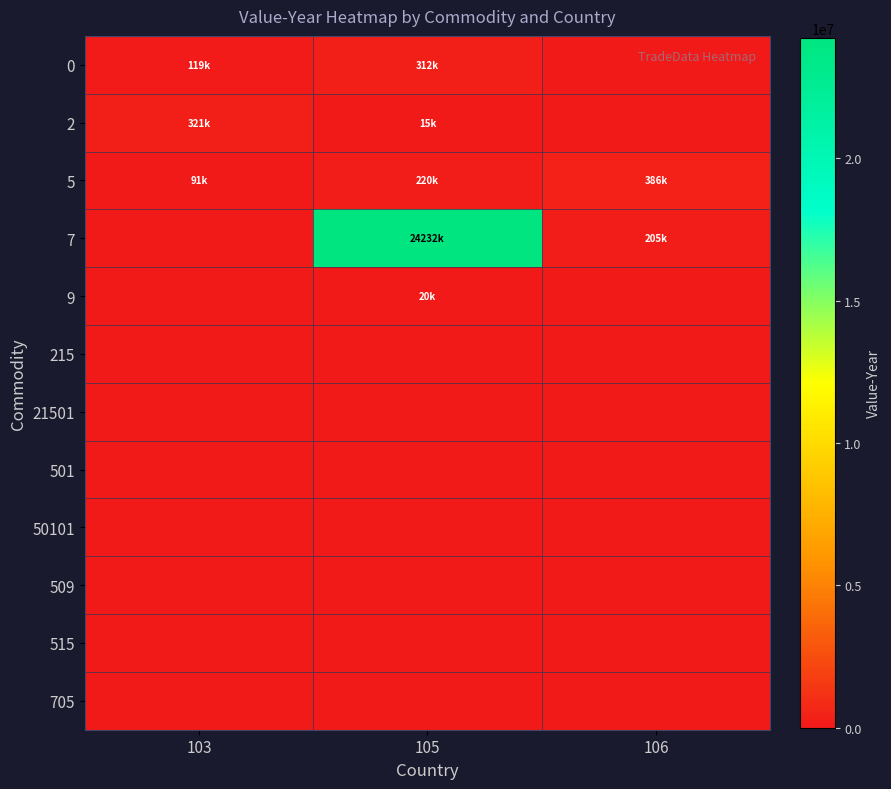

How many series are shown in this chart?

12